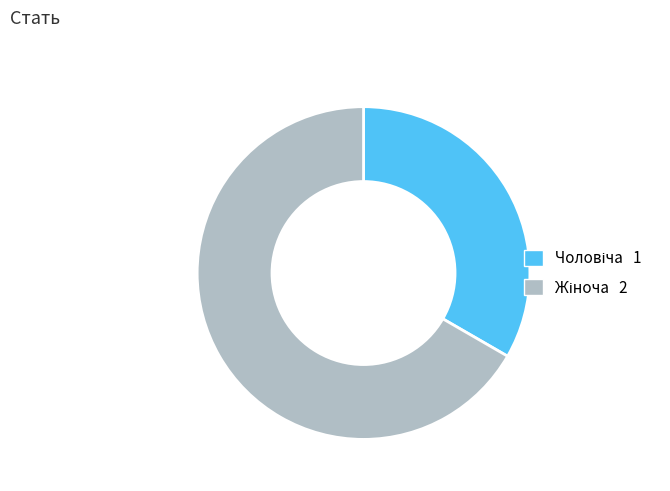

Is there any slice that represents more than half of the pie?

Yes